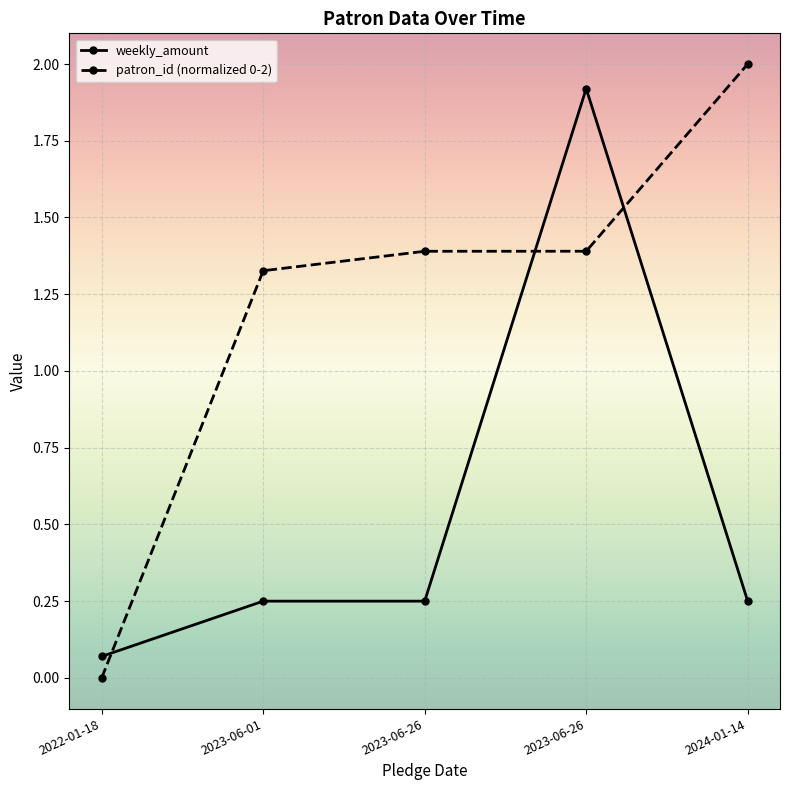

How many lines are shown in the chart?

2